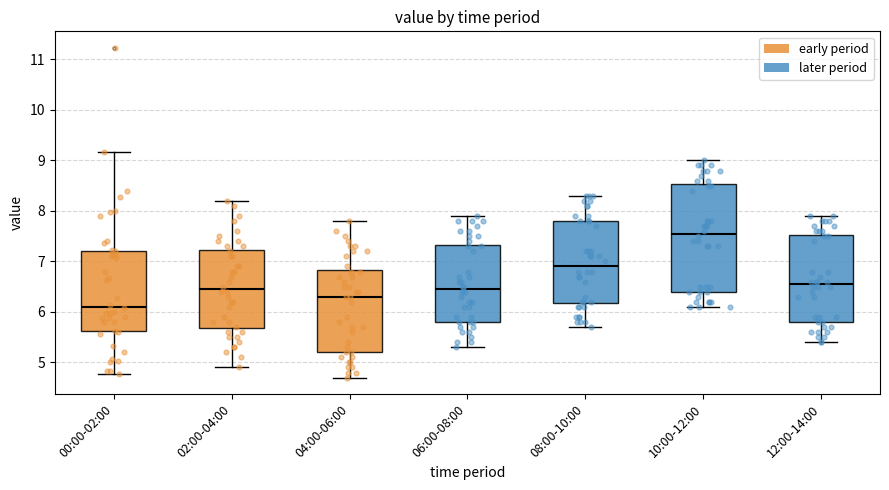

Where is the lower edge of the box for 10:00-12:00 on the y-axis? The values are not printed on the chart, so give them approximately, as read against the axis.

6.4